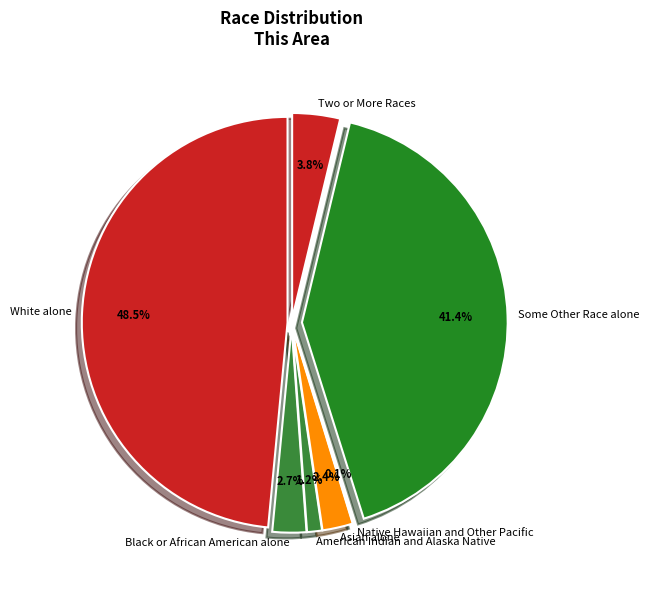

The Some Other Race alone slice represents 49% of the pie. True or false?

False